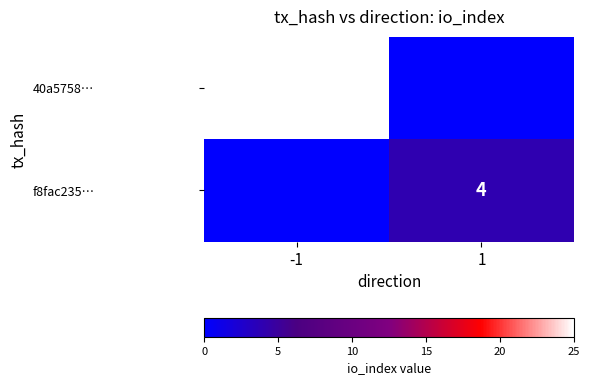

Is the value of 40a5758… at -1 greater than the value of f8fac235… at 1?

Yes